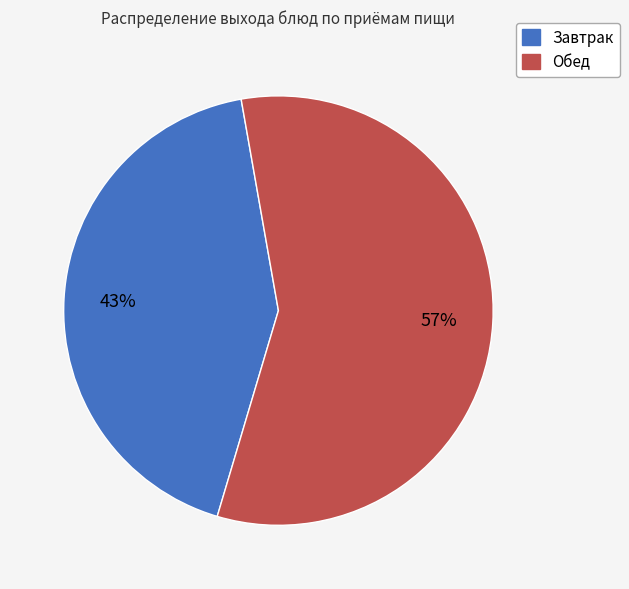

Is it true that Завтрак is 43% of the pie?

True